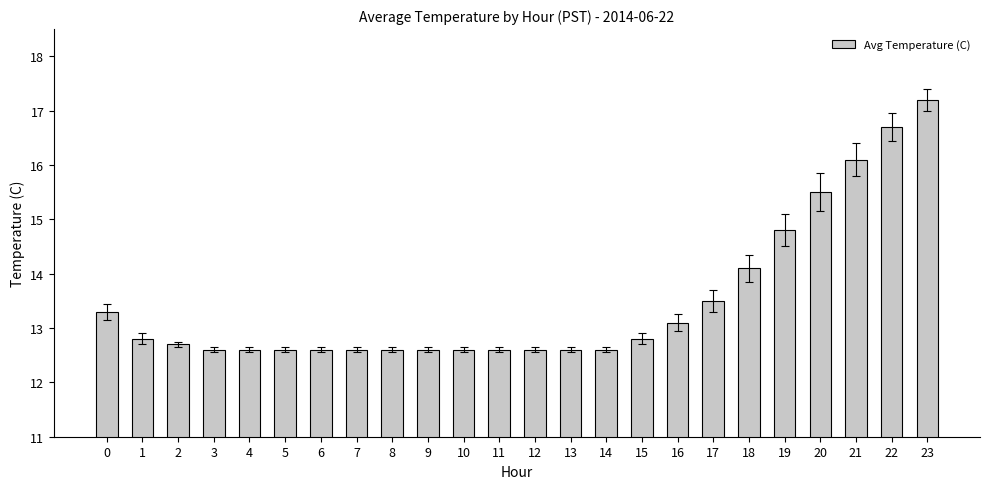

Reading left to right, transcribe all the data shown in this chart.

13.3	12.8	12.7	12.6	12.6	12.6	12.6	12.6	12.6	12.6	12.6	12.6	12.6	12.6	12.6	12.8	13.1	13.5	14.1	14.8	15.5	16.1	16.7	17.2